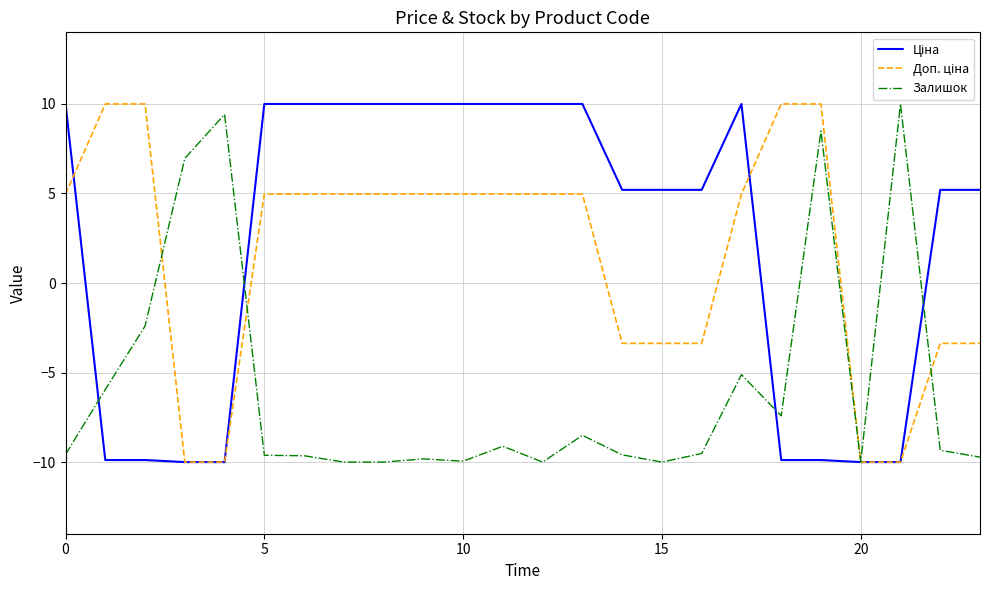

What is the maximum value shown in the chart?

10.0